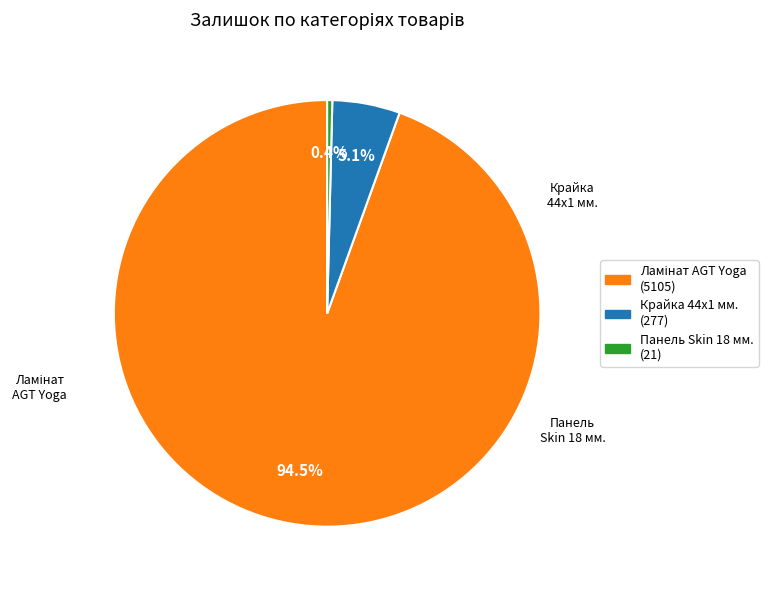

Count the number of slices in the pie.

3